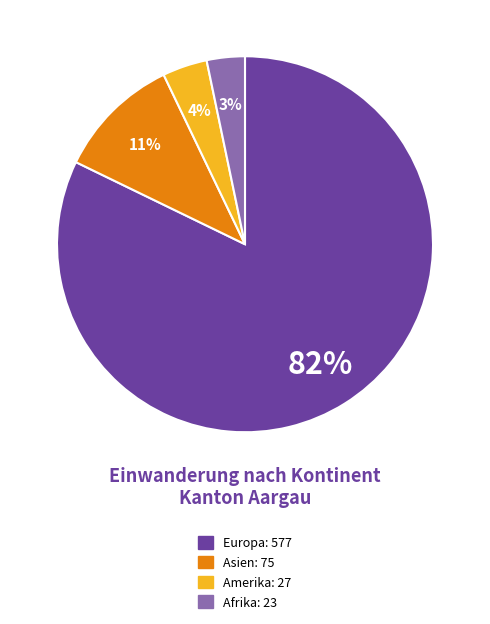

To the nearest percent, what is the average slice percentage?

25%